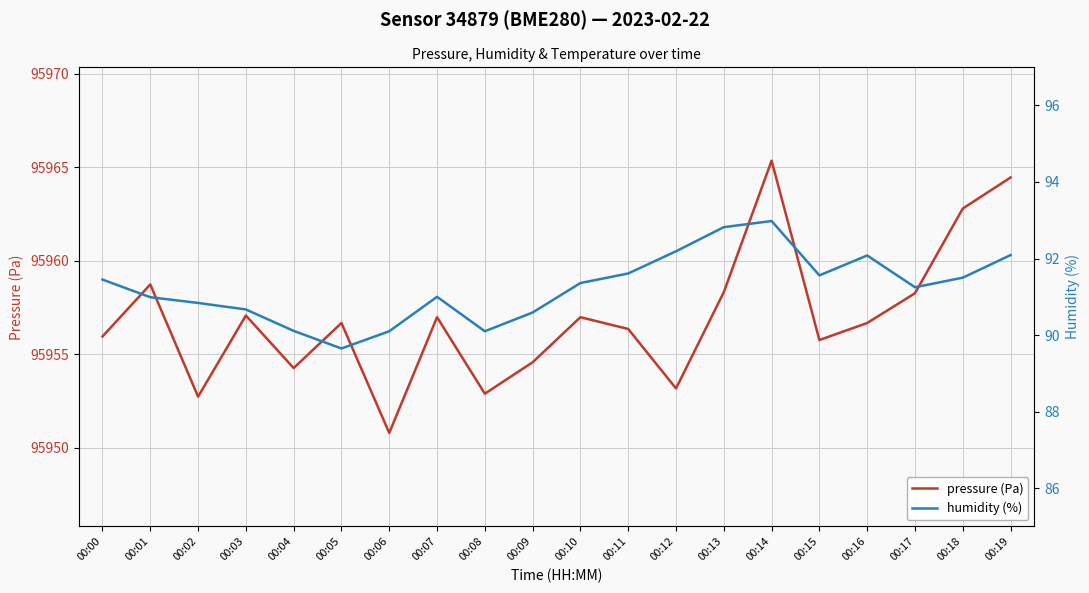

Which series has the largest range (max minus min)?

pressure (Pa)